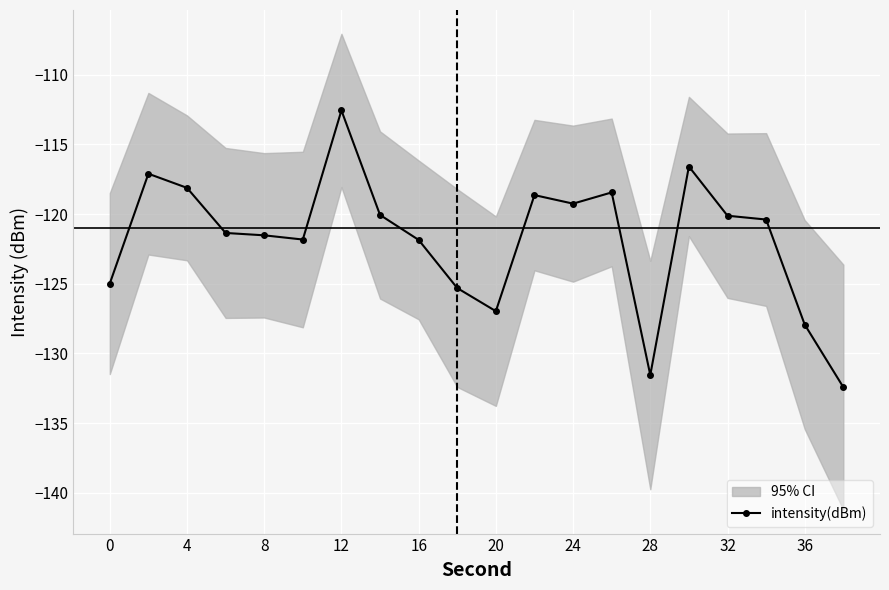

What is the sum of all values?

-2436.9